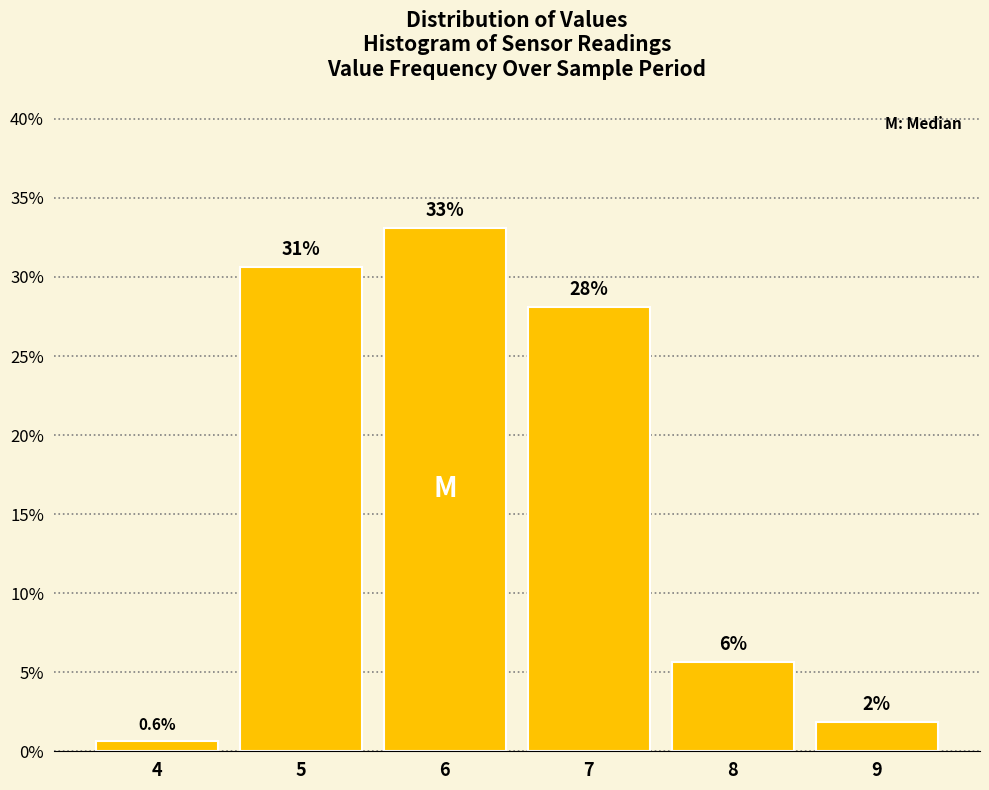

Is it true that the value at 6 is 58.3?

False